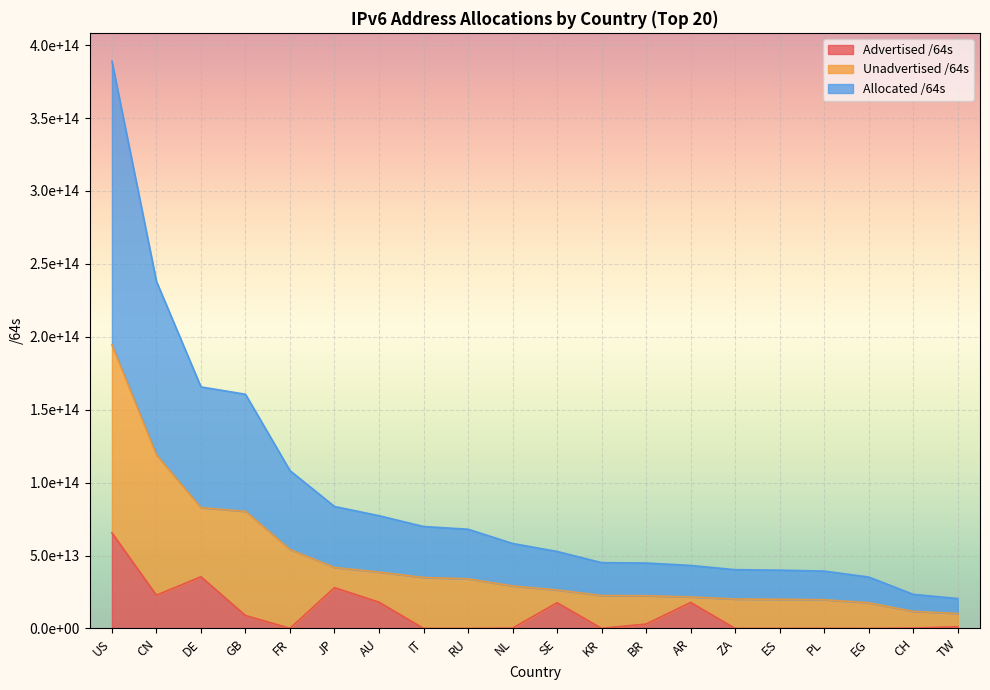

Which category has the highest value in the Allocated /64s series?

US